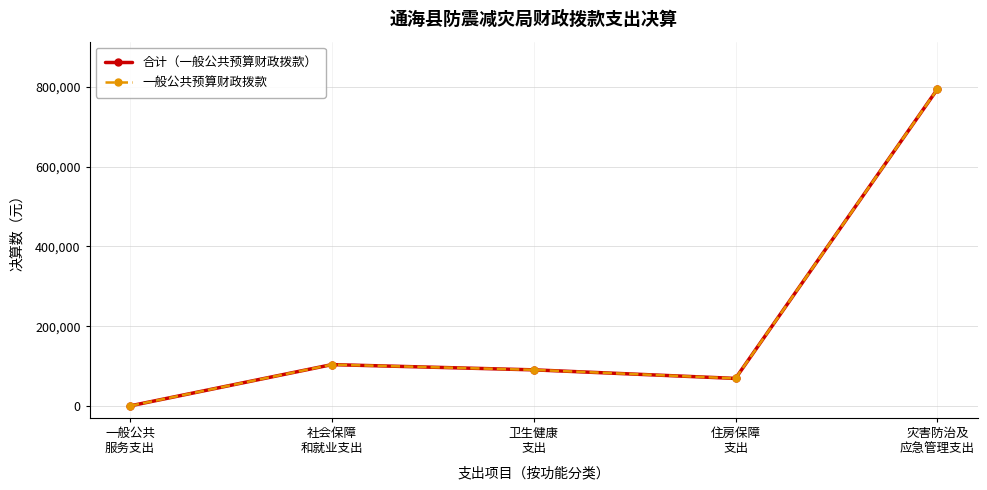

Does the chart have visible grid lines?

Yes